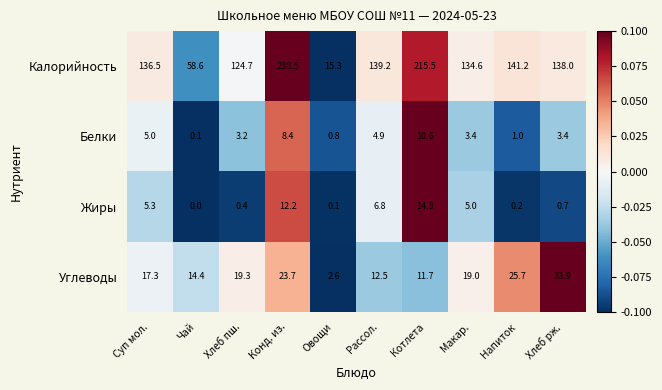

At which category is the sum across all series the highest?

Конд. из.